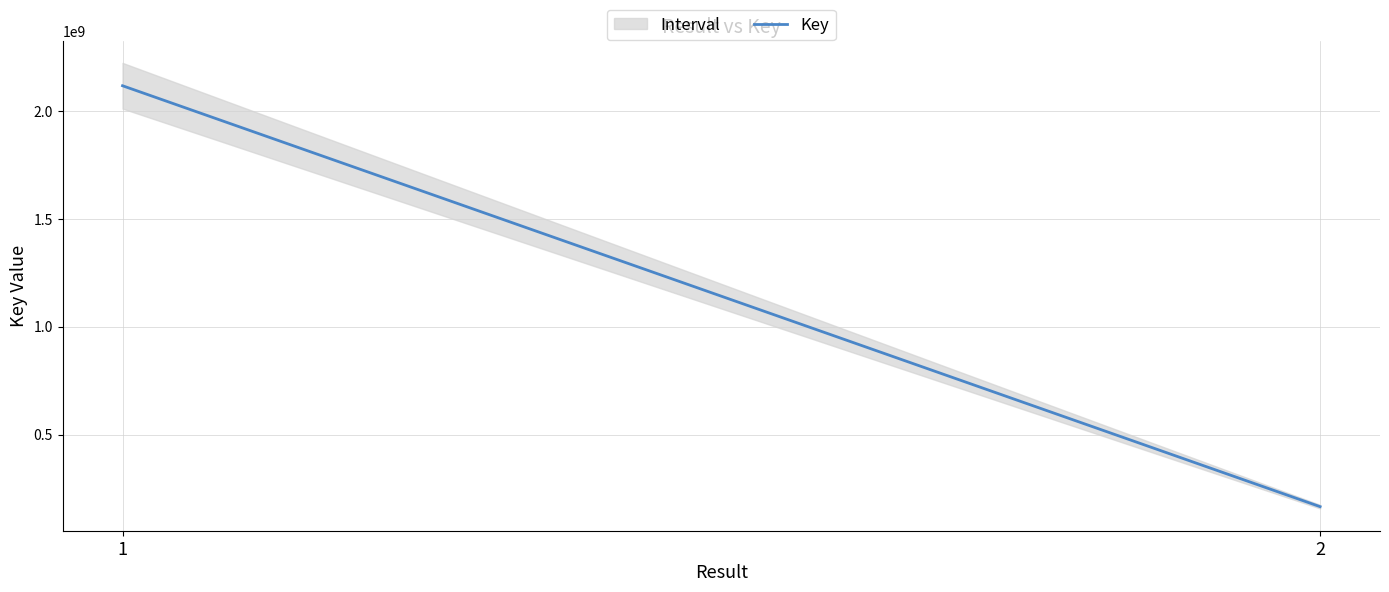

Reading left to right, what are all the values shown in this chart?

2116928781	165868395